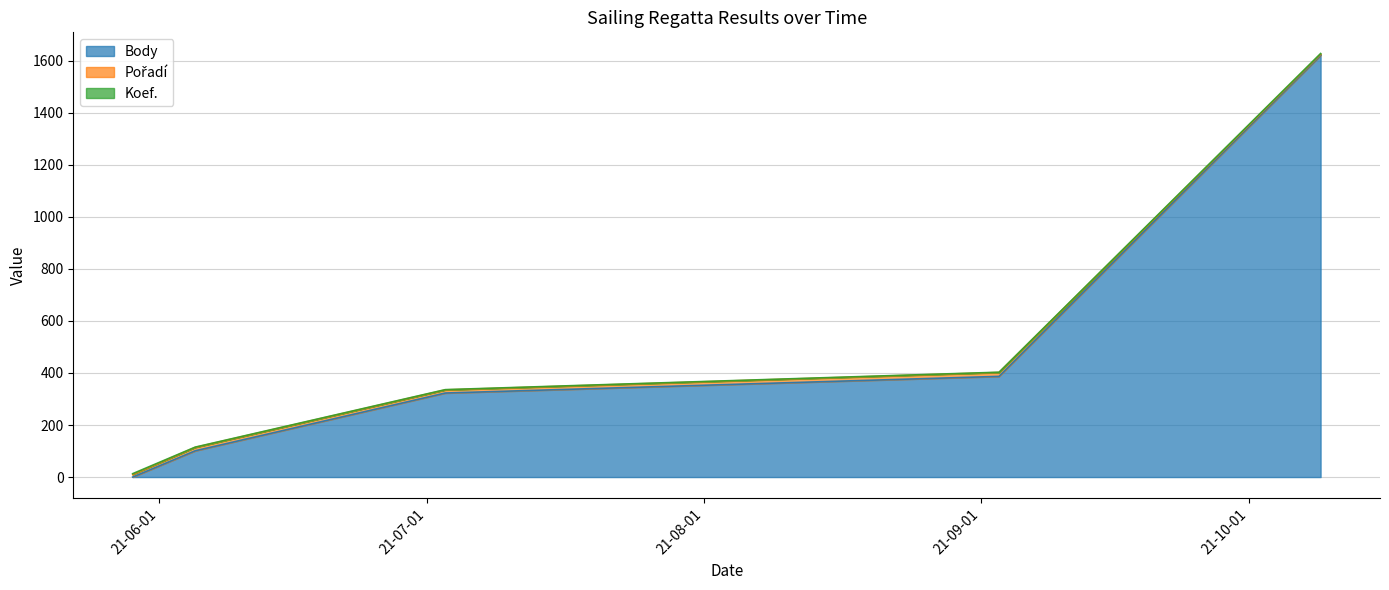

Rank the series at 2021-05-29 from highest to lowest value.

Pořadí, Koef., Body